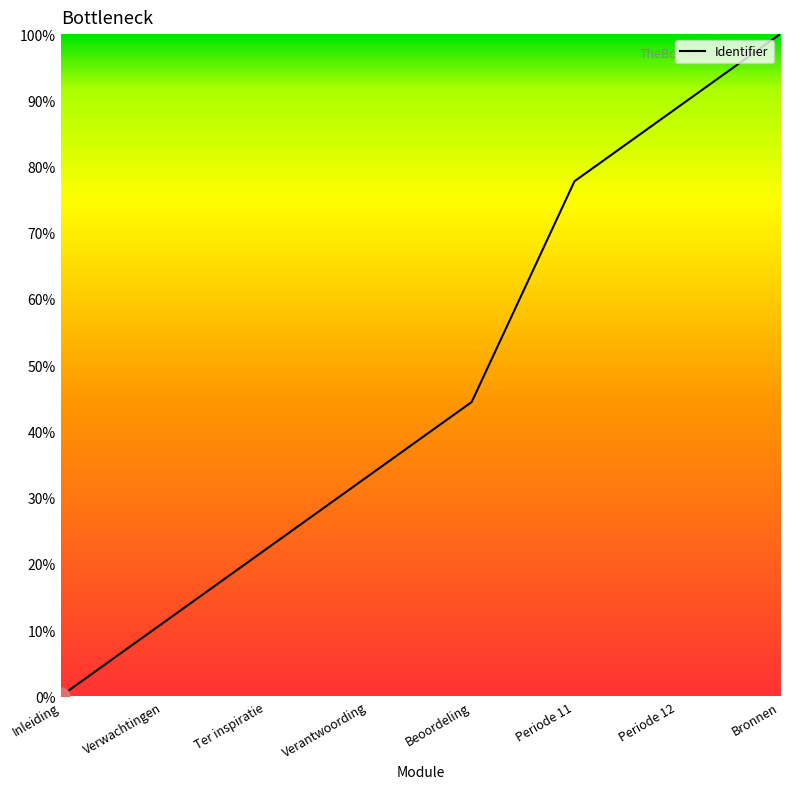

Reading left to right, transcribe all the data shown in this chart.

Inleiding=0.0	Verwachtingen=11.1	Ter inspiratie=22.2	Verantwoording=33.3	Beoordeling=44.4	Periode 11=77.8	Periode 12=88.9	Bronnen=100.0